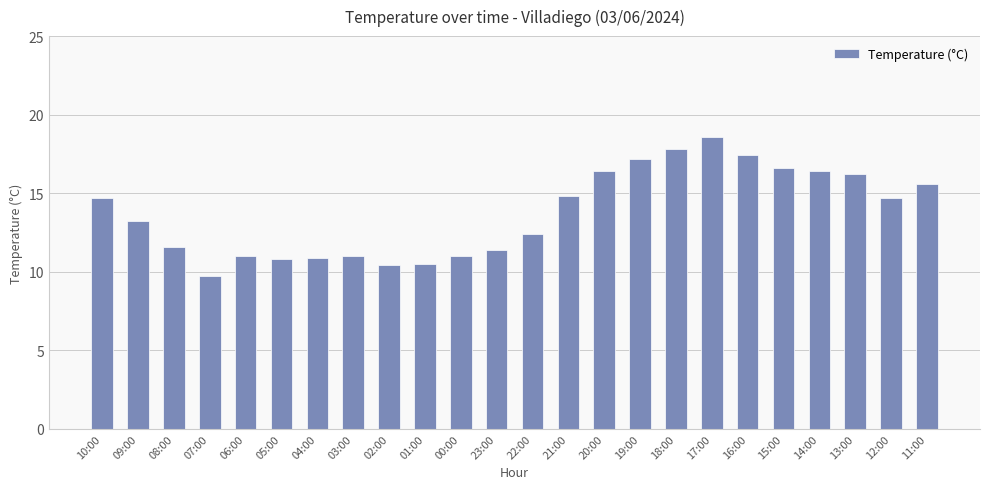

The chart shows a value of 10.9 at 04:00. True or false?

True